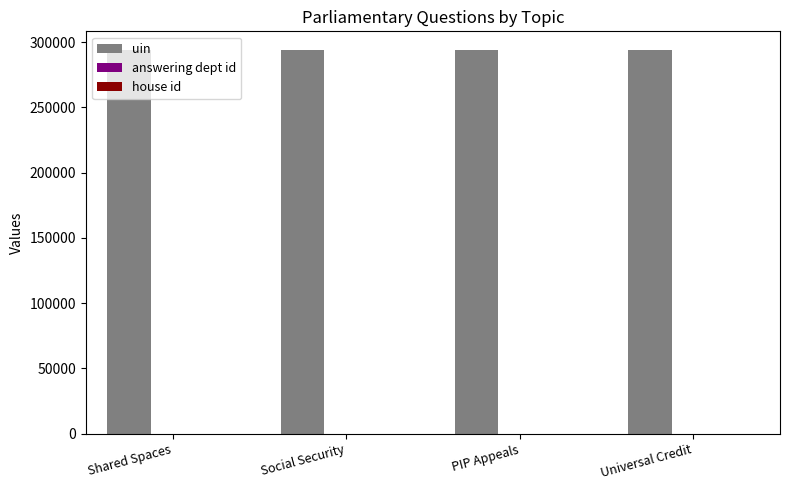

The value of uin at PIP Appeals is 179610. True or false?

False